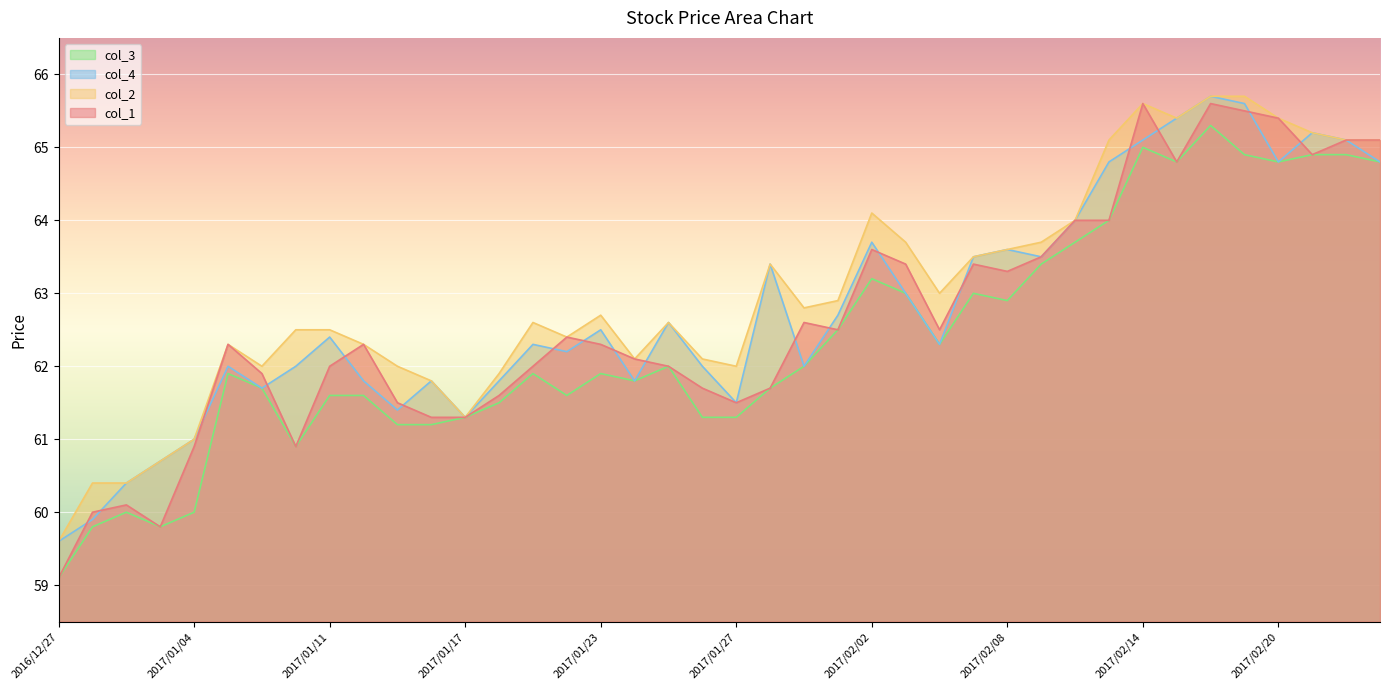

At which category does col_3 reach its first local valley?

2016/12/30